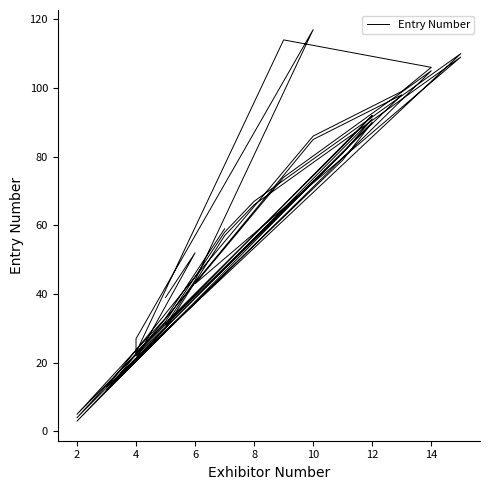

What is the average value?

60